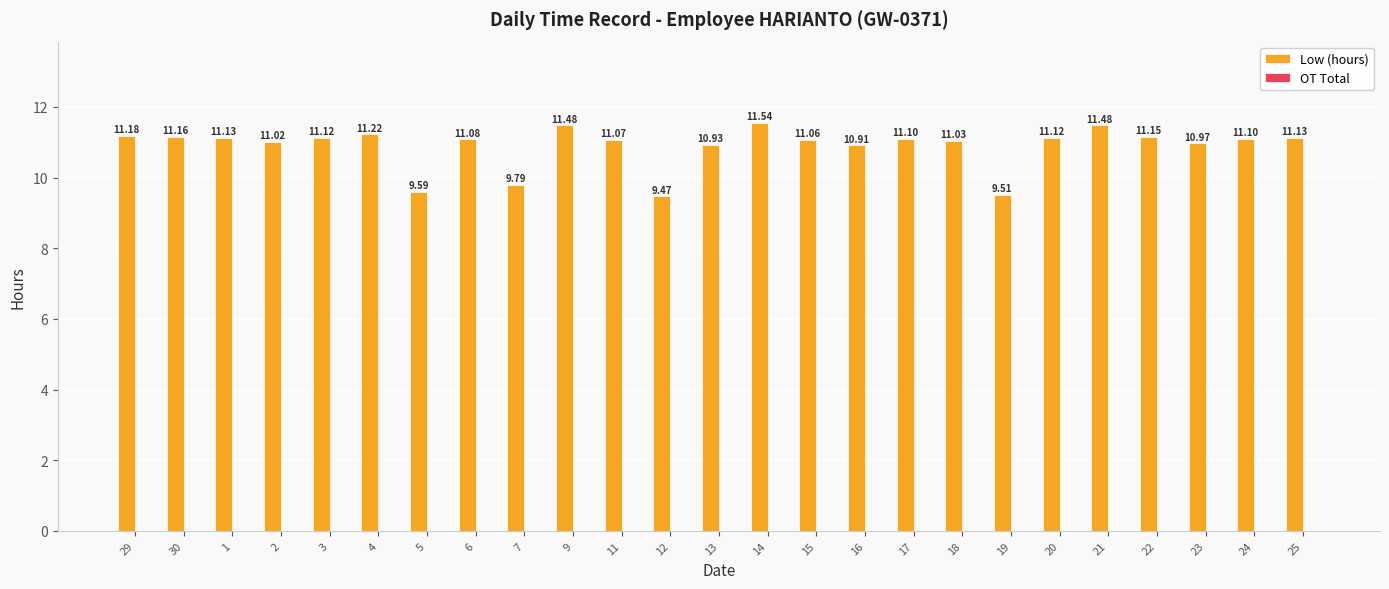

Does the chart contain any negative values?

No